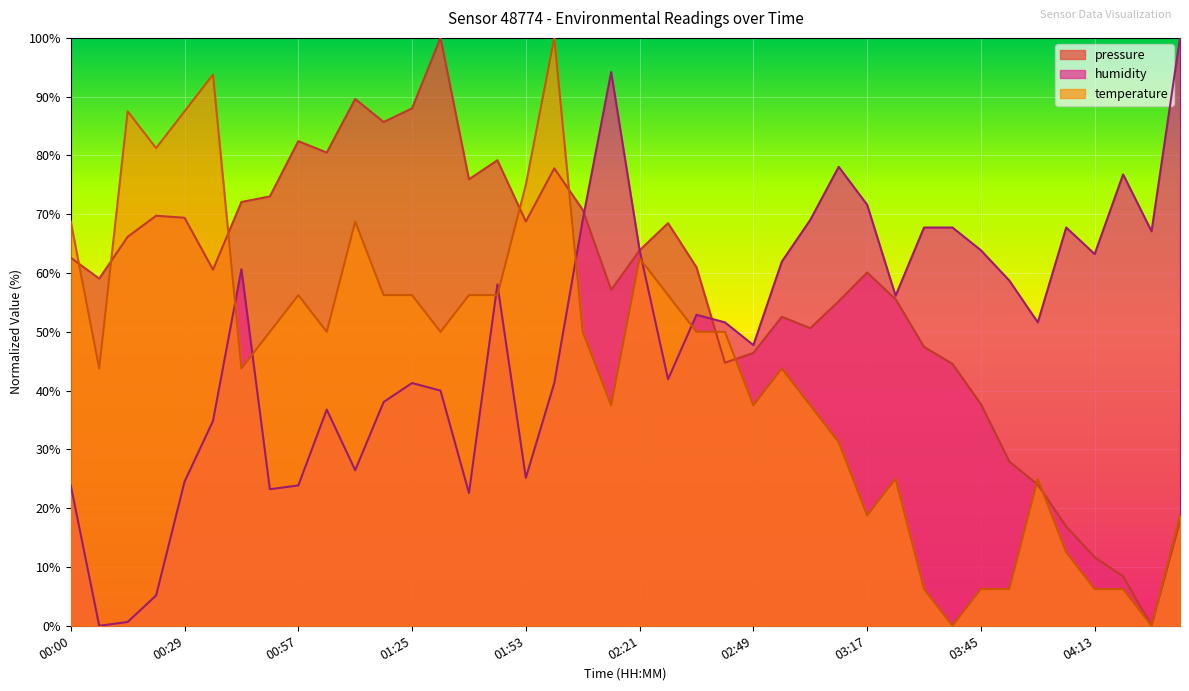

True or false: humidity and pressure intersect in this chart.

True